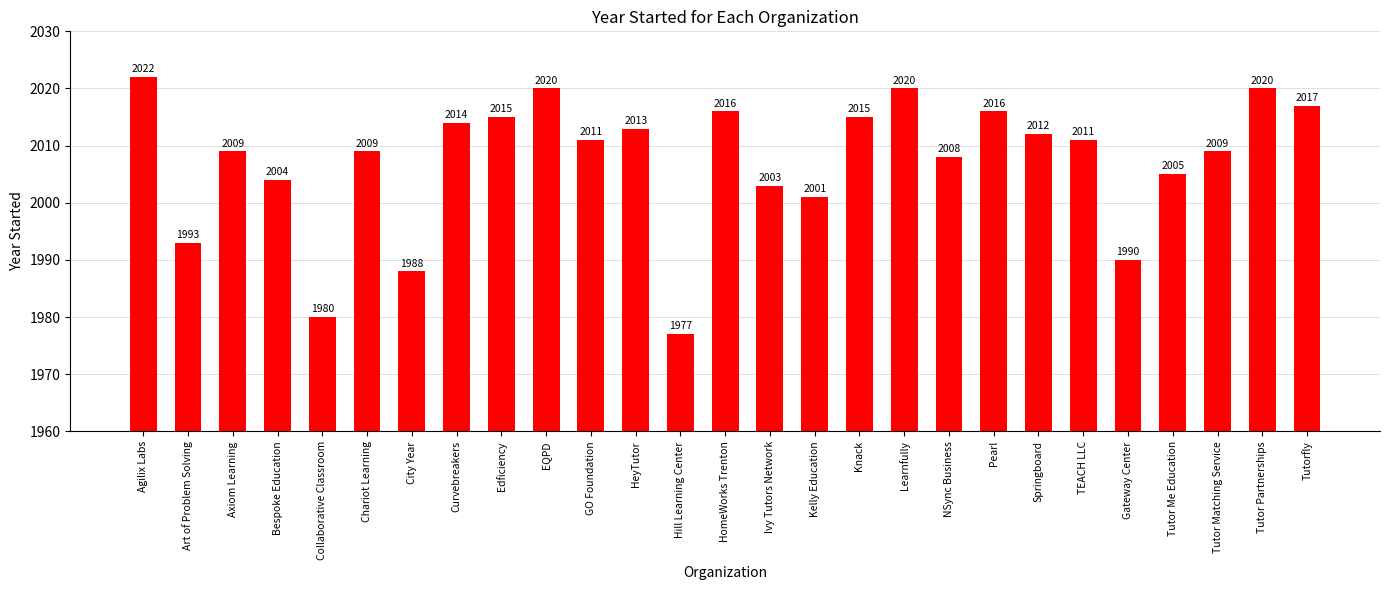

What is the difference between the second highest and second lowest values?

40